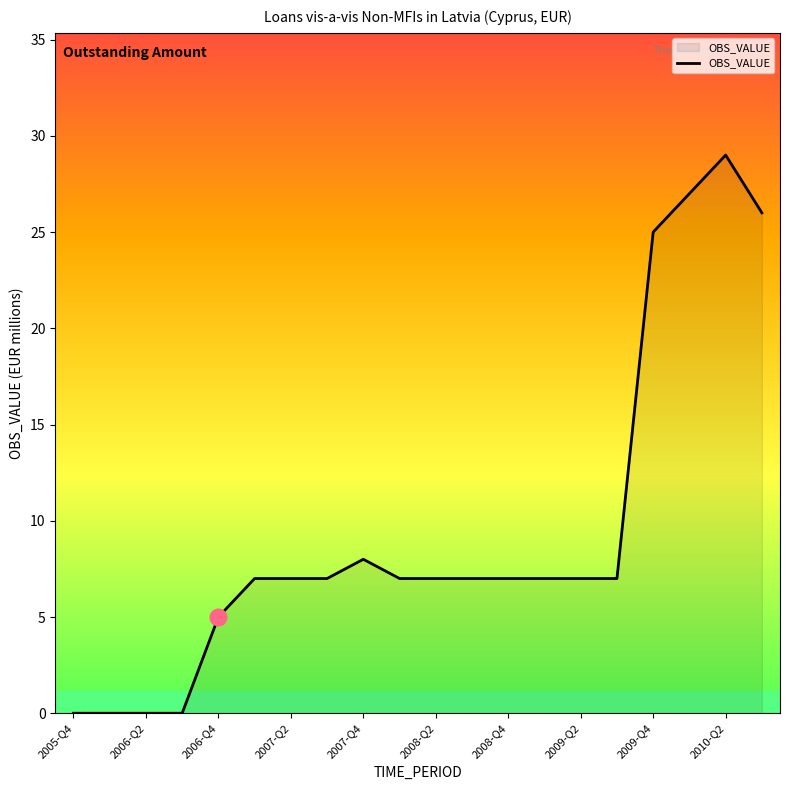

What is the maximum value shown in the chart?

29